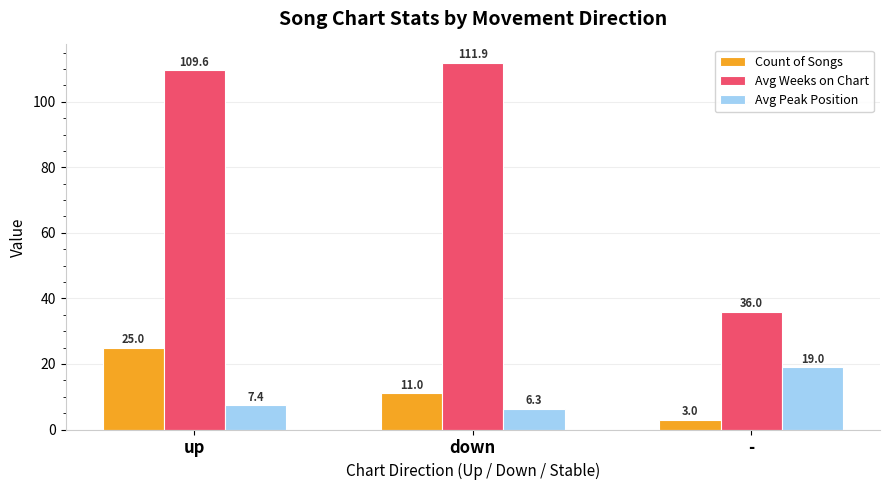

What is the lowest value of the Avg Weeks on Chart series?

36.0